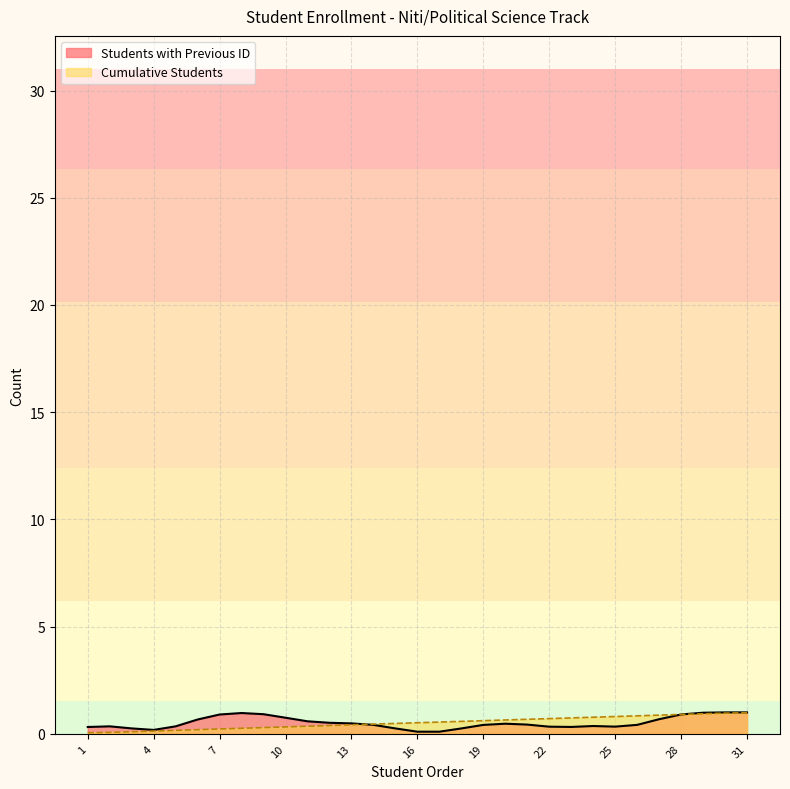

True or false: the data has more than 2 interior local peaks.

False